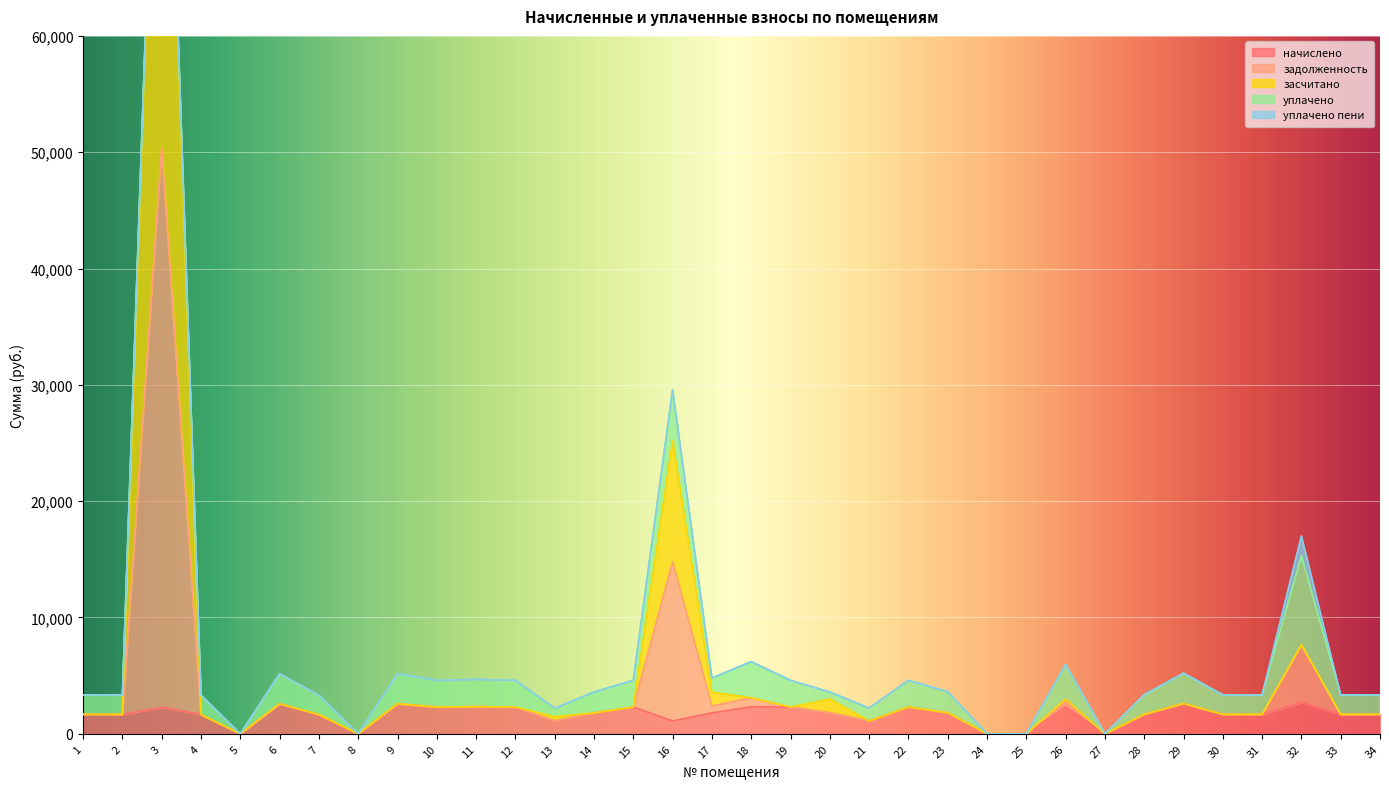

How many values in the задолженность series exceed 1809?

17